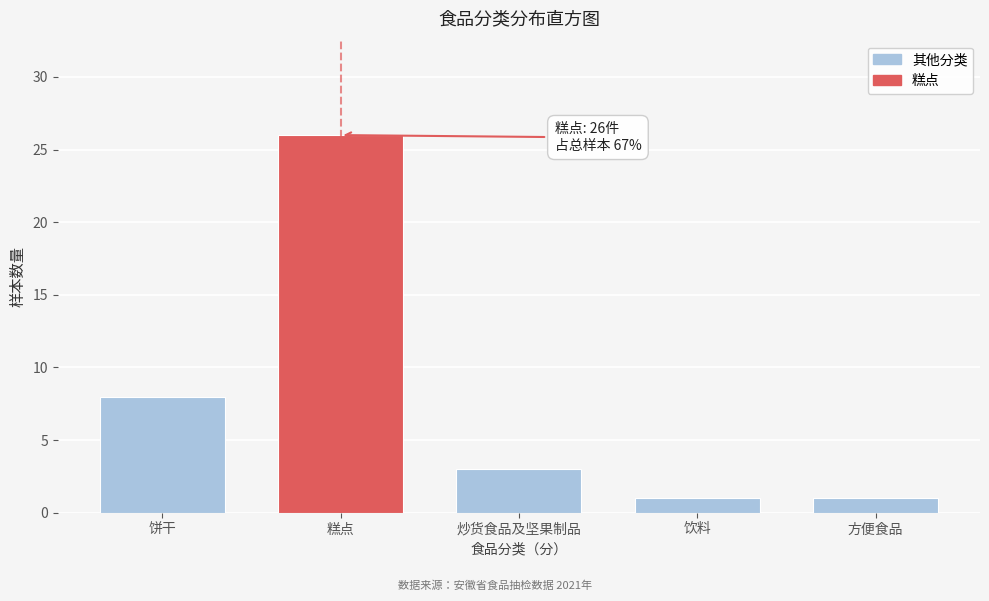

Reading left to right, what are all the values shown in this chart?

饼干=8	糕点=26	炒货食品及坚果制品=3	饮料=1	方便食品=1